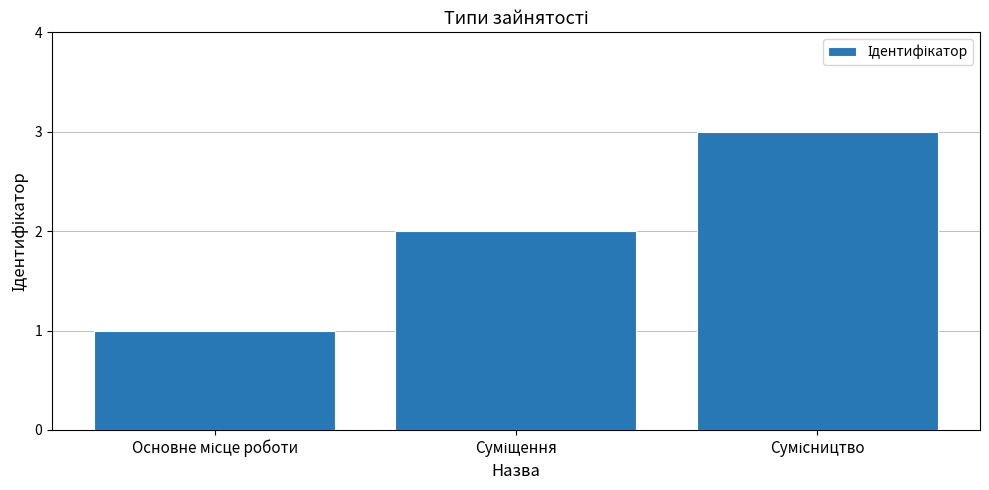

What is the greatest value displayed?

3